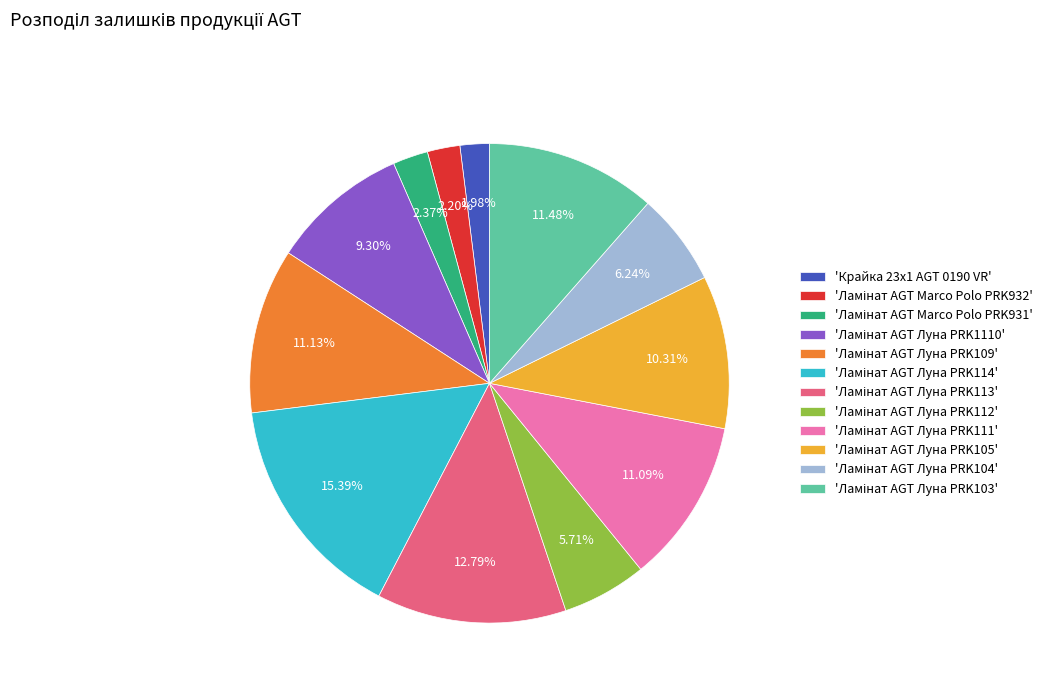

Does any single category account for the majority?

No